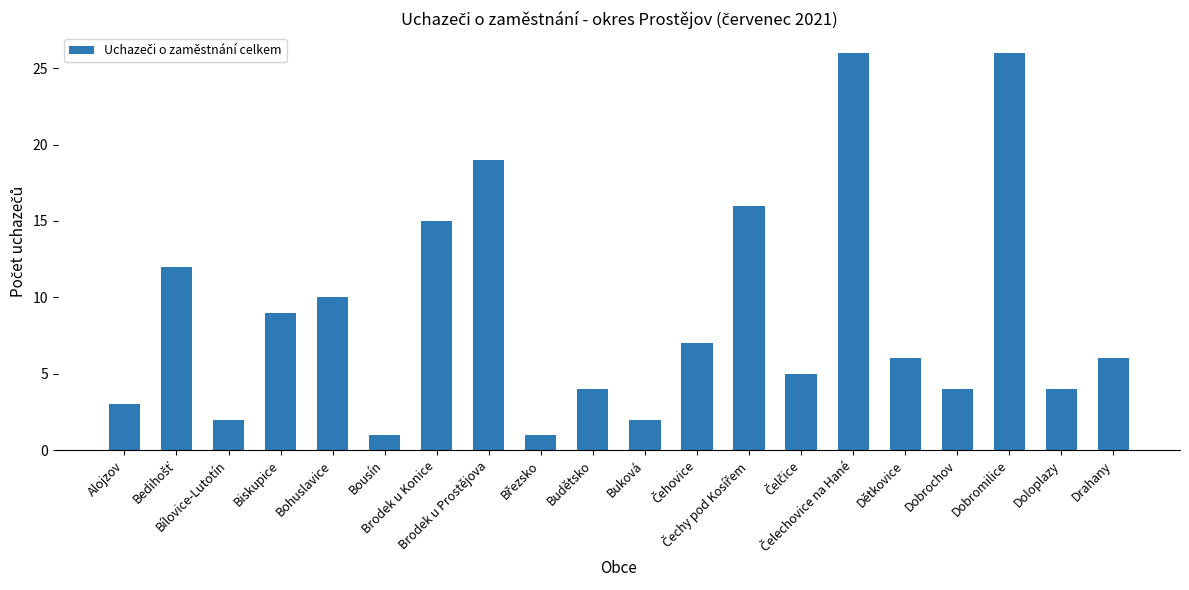

Is it true that the value at Bohuslavice is 17?

False